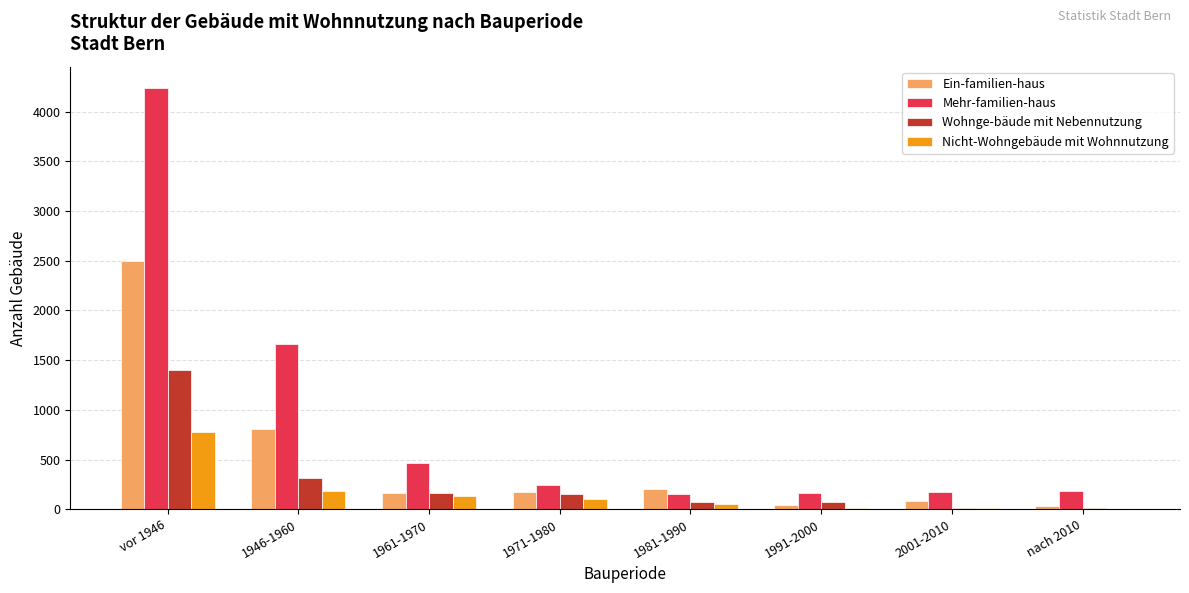

Is the value of Nicht-Wohngebäude mit Wohnnutzung at vor 1946 greater than the value of Wohnge-bäude mit Nebennutzung at 1971-1980?

Yes